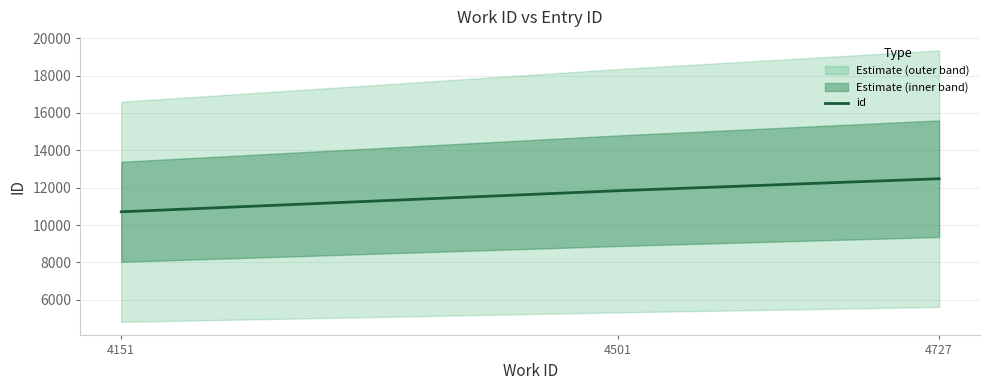

What is the sum of the values at 4501 and 4727?

24319